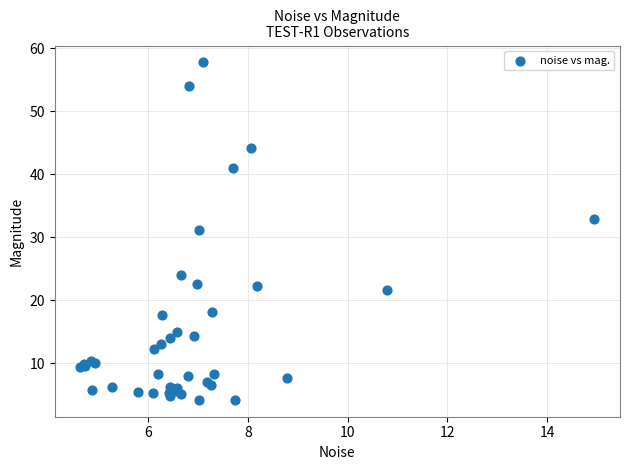

What Y value in the scatter plot is closest to 30?

31.2